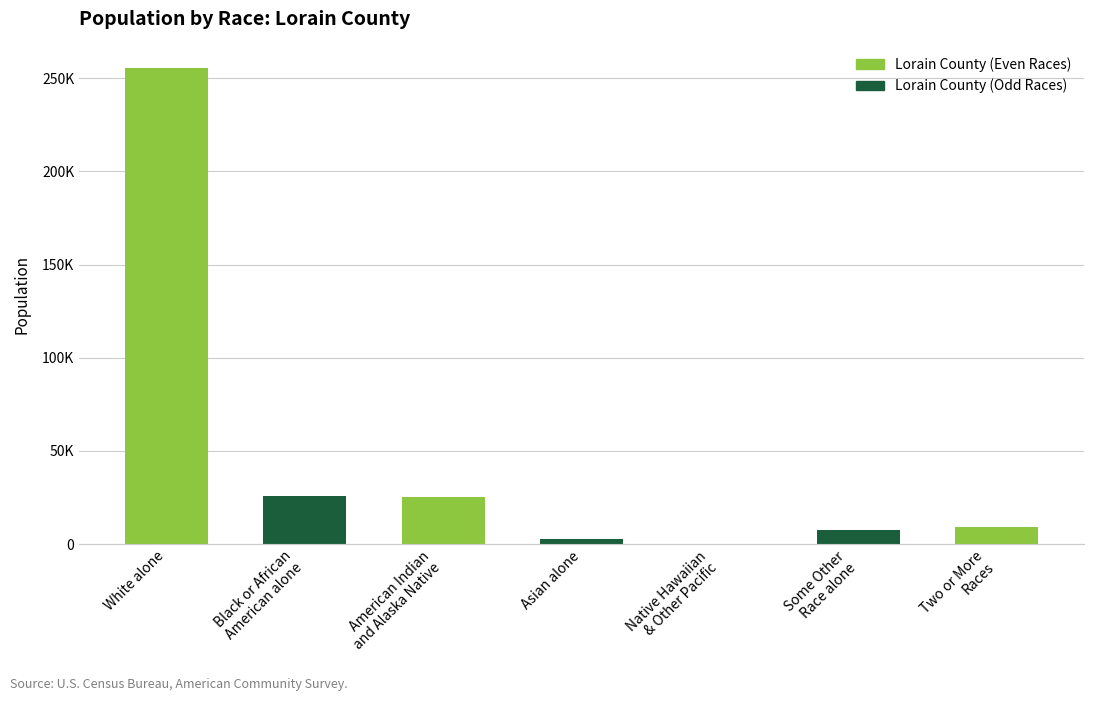

What is the minimum value shown in the chart?

49